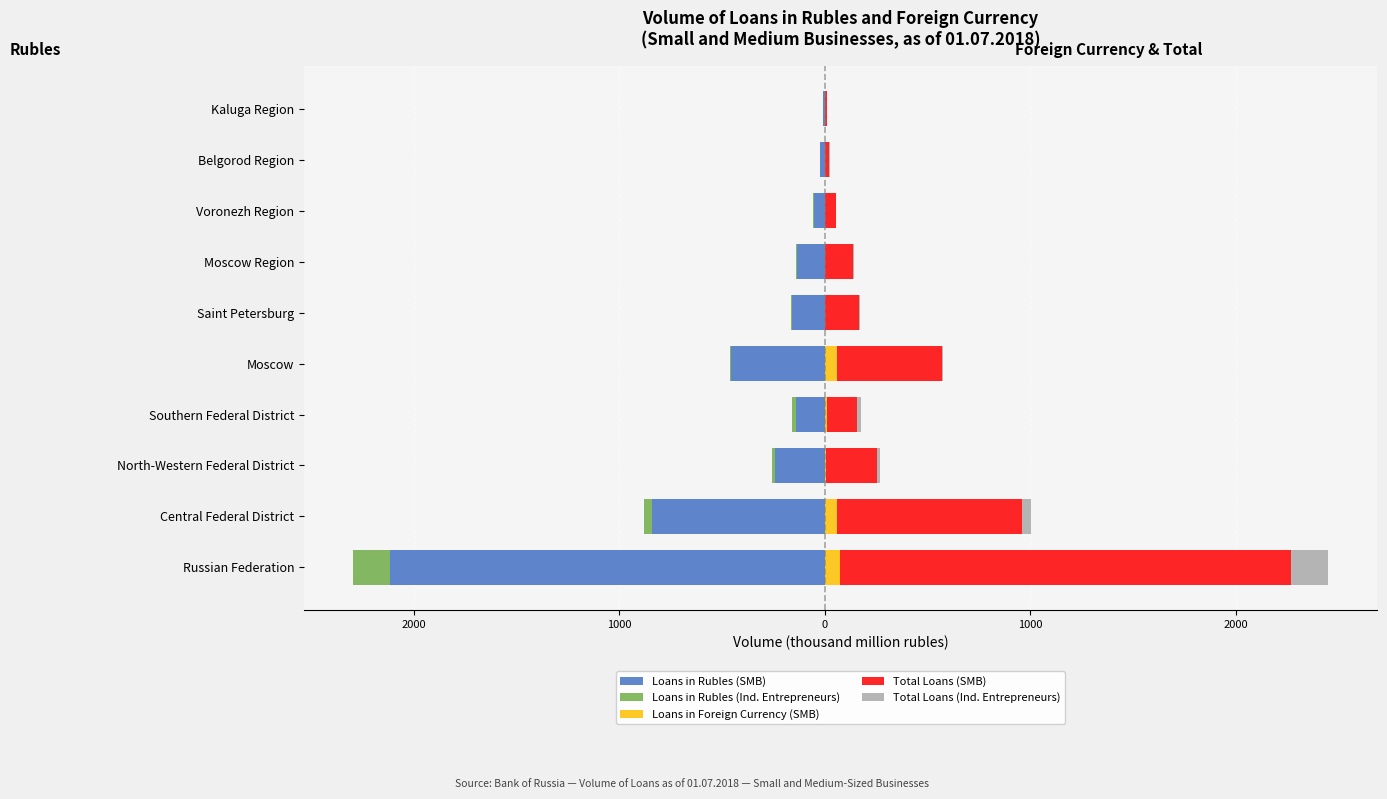

Which series has the largest total across all categories?

Total Loans (SMB)